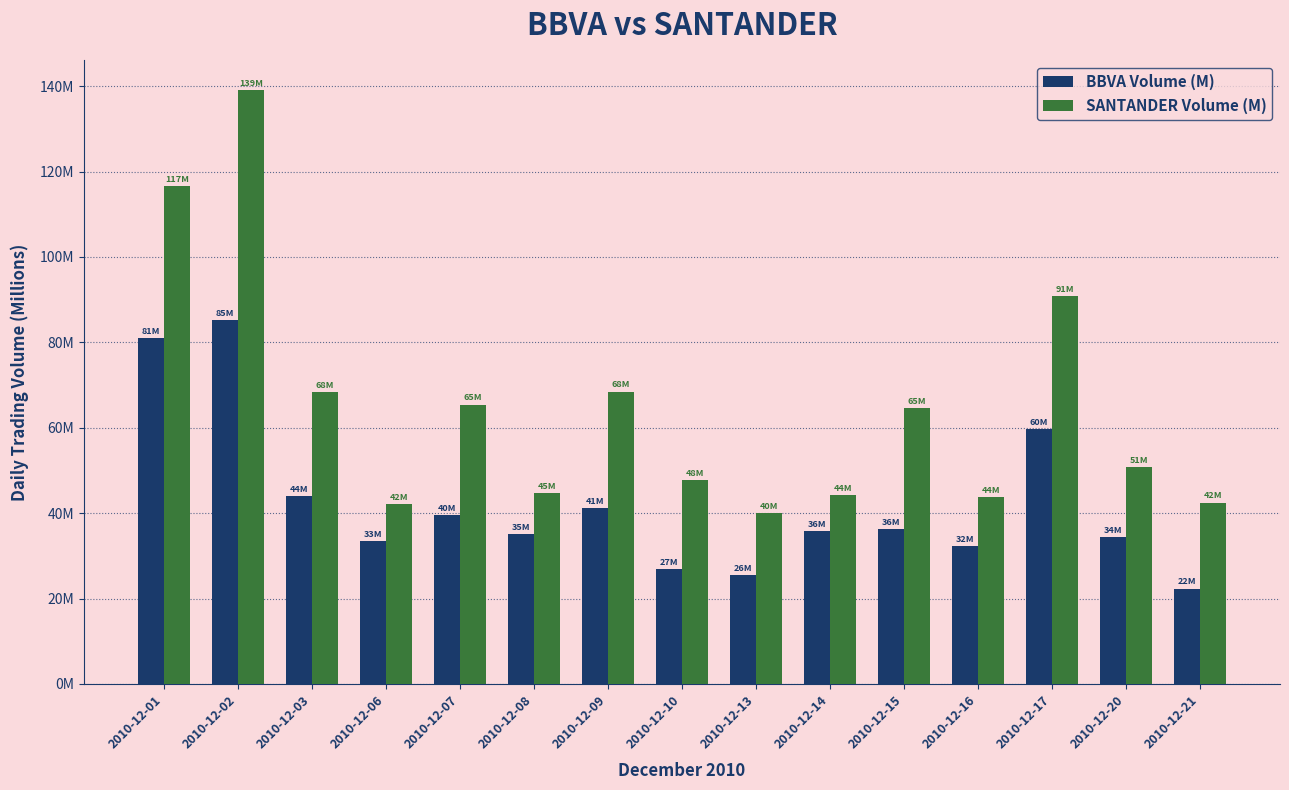

The BBVA Volume (M) series shows 146.9 at 2010-12-02. True or false?

False